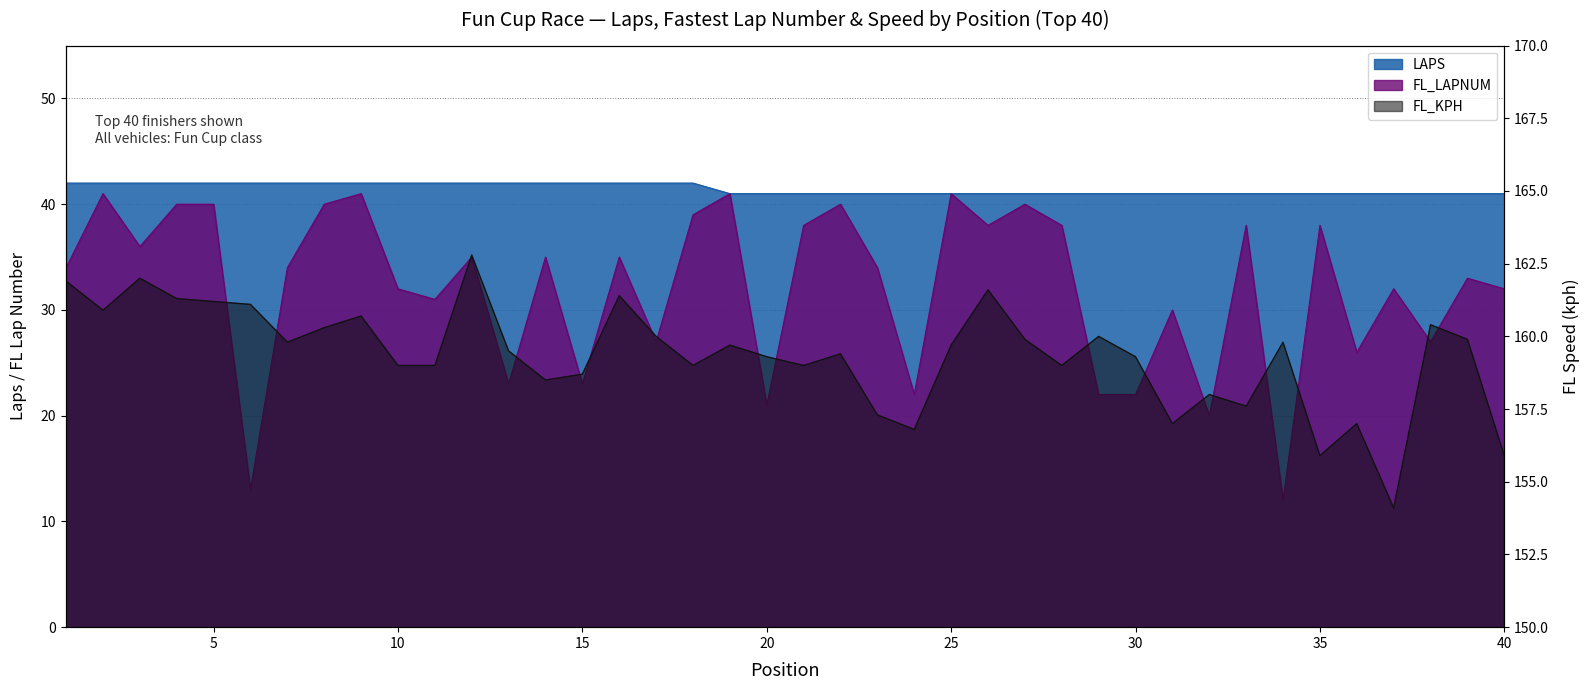

Is it true that FL_LAPNUM equals 41.0 at 25?

True